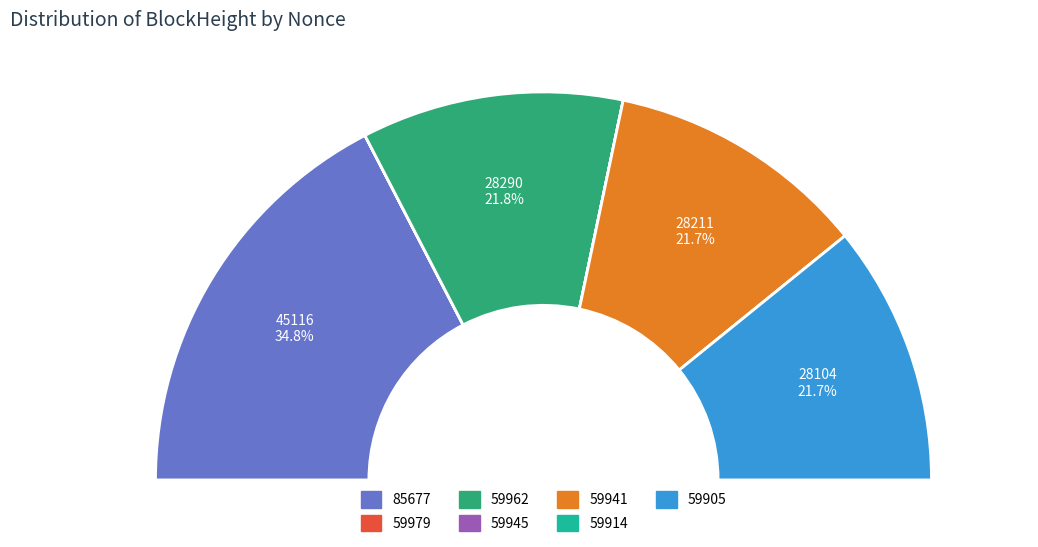

The 59979 slice represents 0% of the pie. True or false?

True